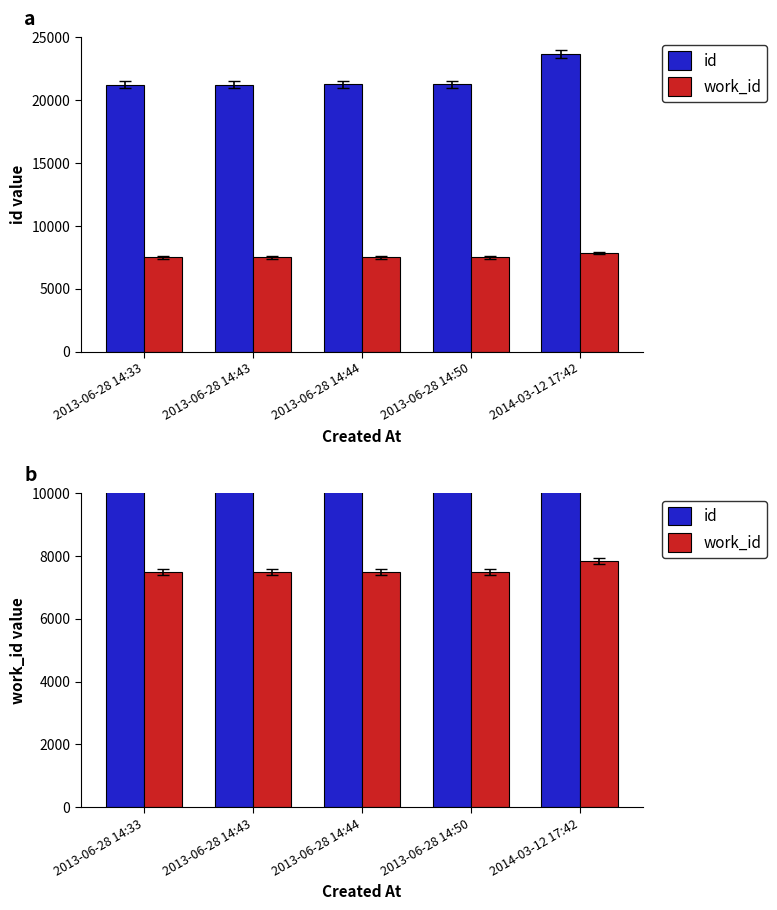

Reading right to left, extract all data points from this chart.

id: 2014-03-12 17:42=23654	2013-06-28 14:50=21252	2013-06-28 14:44=21248	2013-06-28 14:43=21247	2013-06-28 14:33=21241
work_id: 2014-03-12 17:42=7841	2013-06-28 14:50=7490	2013-06-28 14:44=7490	2013-06-28 14:43=7490	2013-06-28 14:33=7490